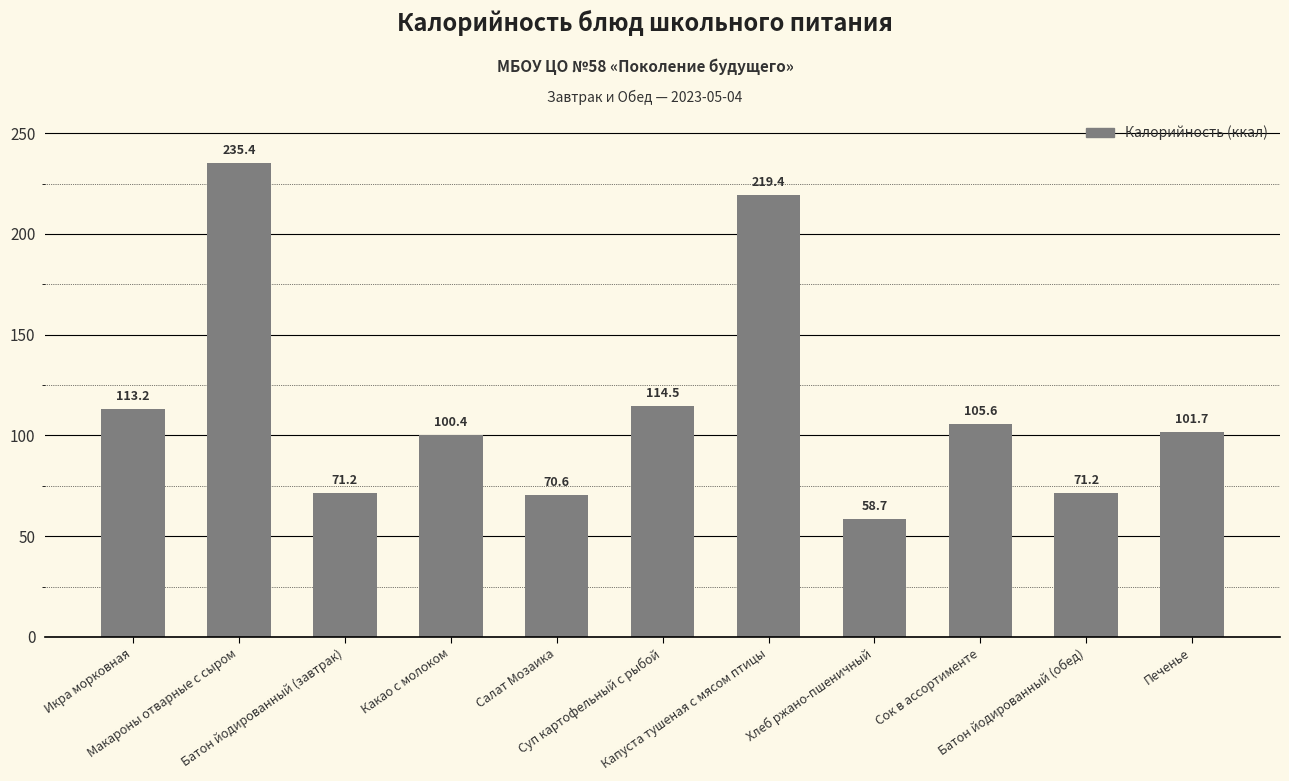

What is the smallest value displayed?

58.7